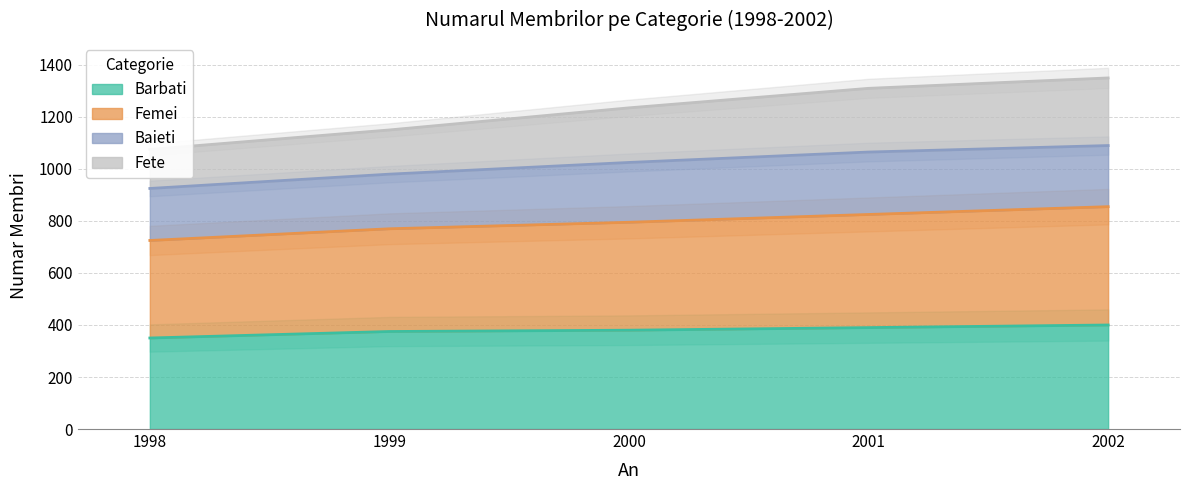

Is it true that Barbati equals 533 at 2000?

False